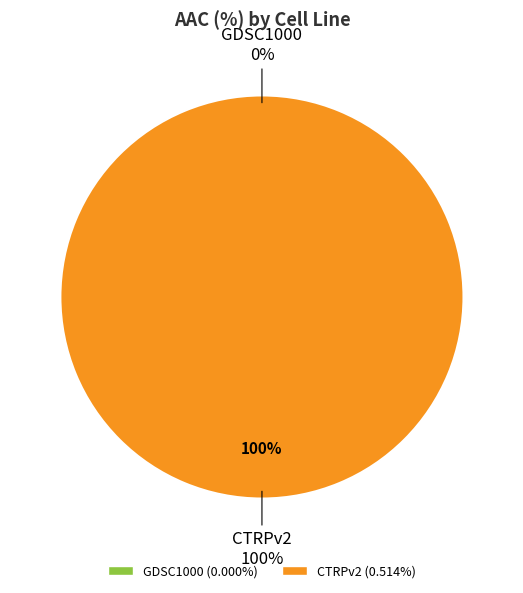

Count the number of slices in the pie.

2